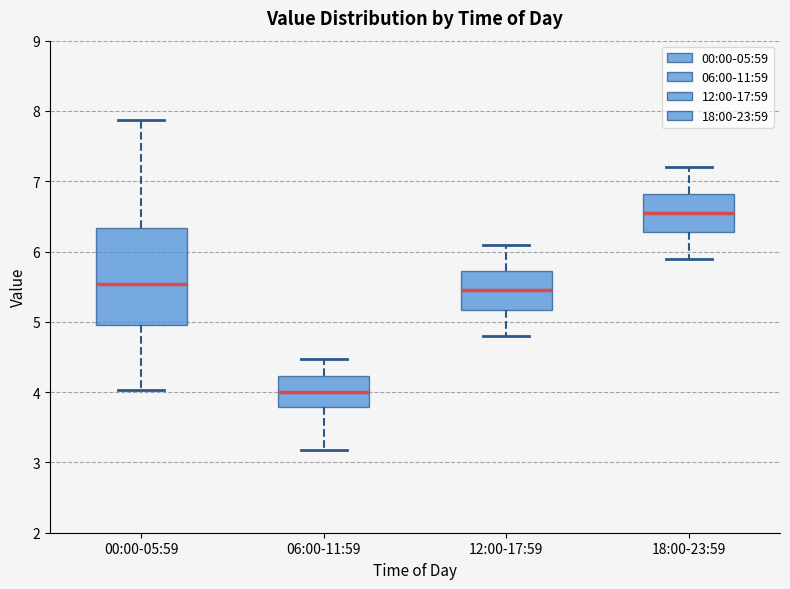

Reading left to right, read every box against the y-axis: the position of its median line, the range the box covers, and the ends of its whiskers. The values are not printed on the chart, so give them approximately, as read against the axis.

00:00-05:59: median 5.5, box 5.0 to 6.3, whiskers 4.0 to 7.9
06:00-11:59: median 4.0, box 3.8 to 4.2, whiskers 3.2 to 4.5
12:00-17:59: median 5.5, box 5.2 to 5.7, whiskers 4.8 to 6.1
18:00-23:59: median 6.6, box 6.3 to 6.8, whiskers 5.9 to 7.2